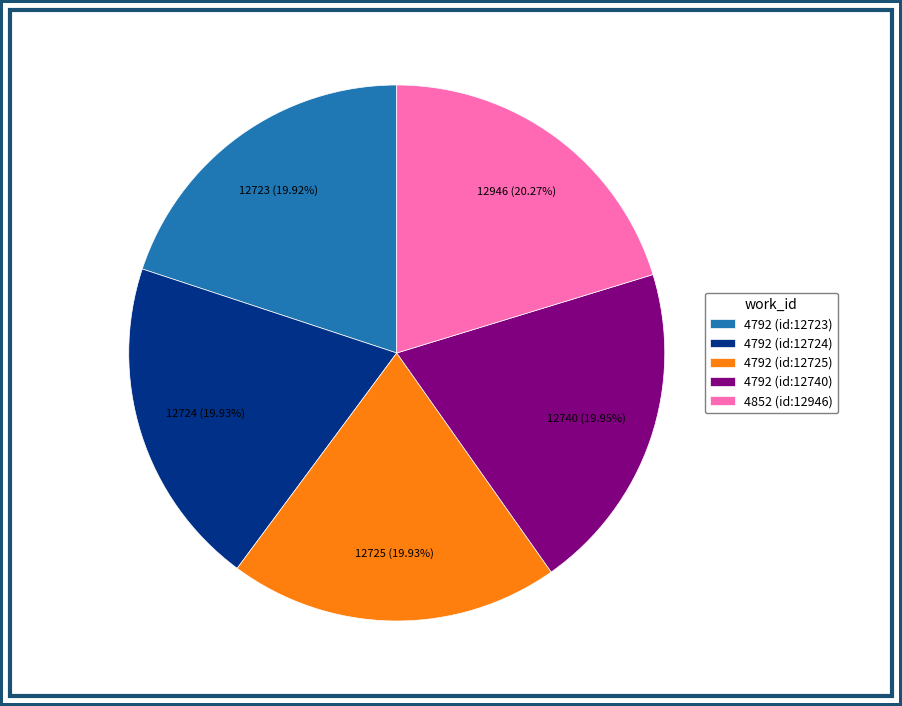

Count the number of slices in the pie.

5